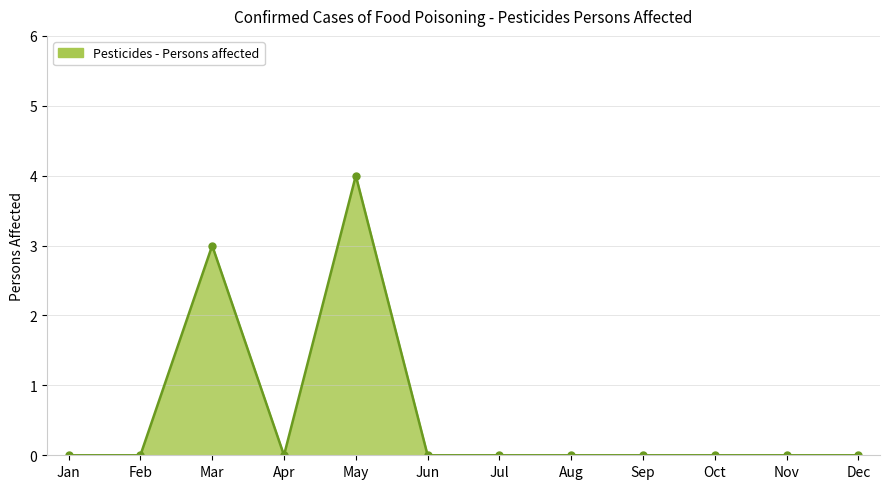

What is the difference between the values at May and Aug?

4